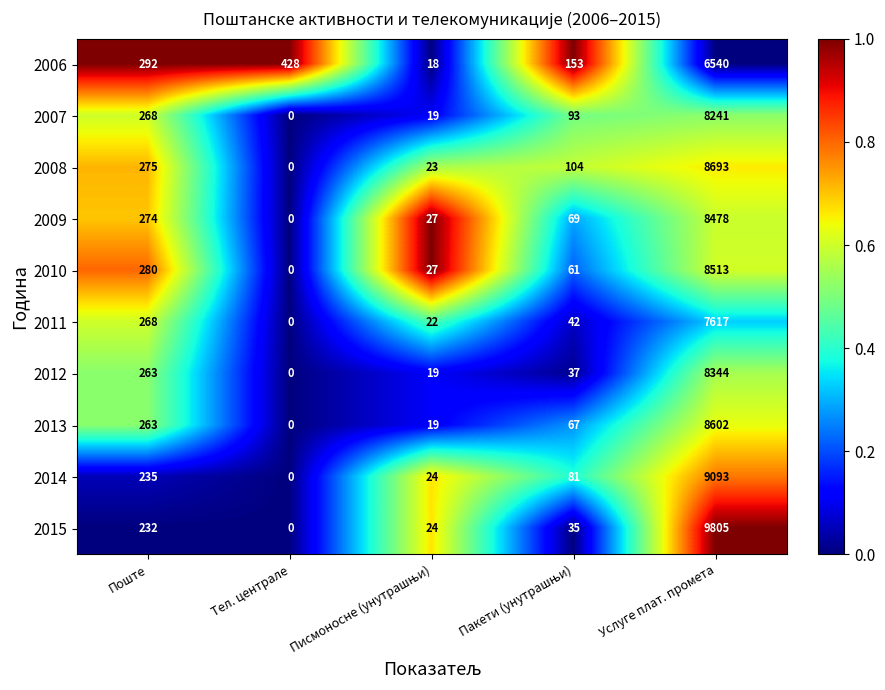

Which category has the highest value in the 2012 series?

Услуге плат. промета